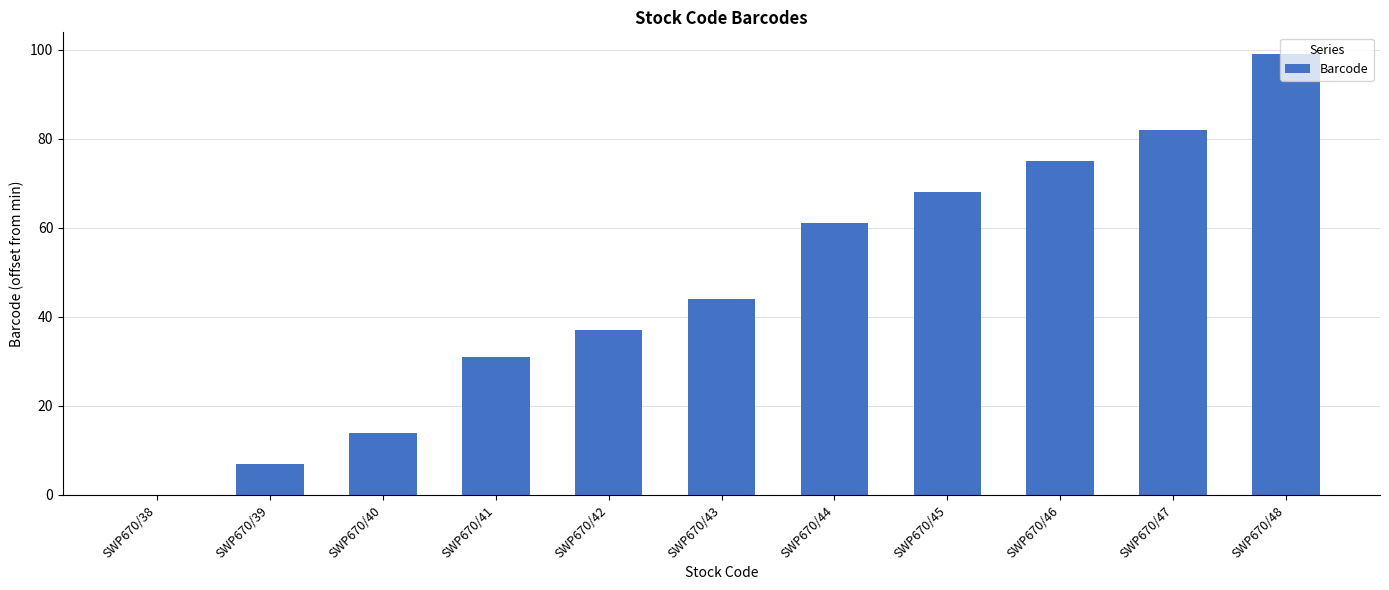

What is the maximum value shown in the chart?

99